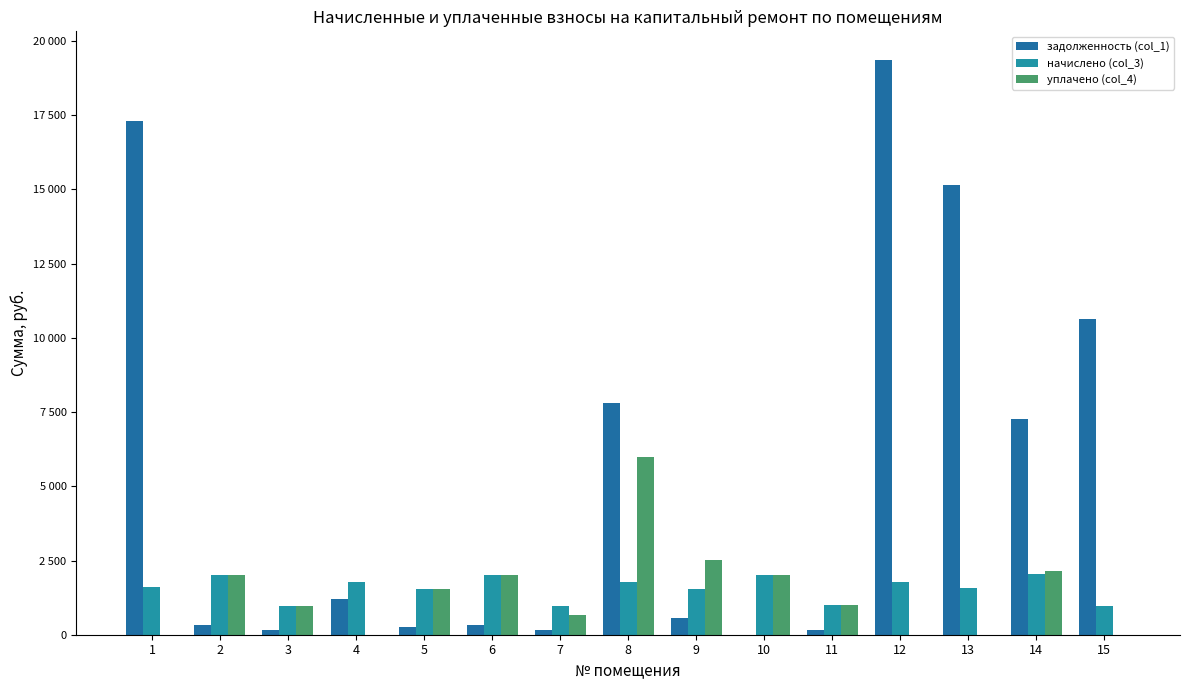

Does the chart contain stacked bars?

No